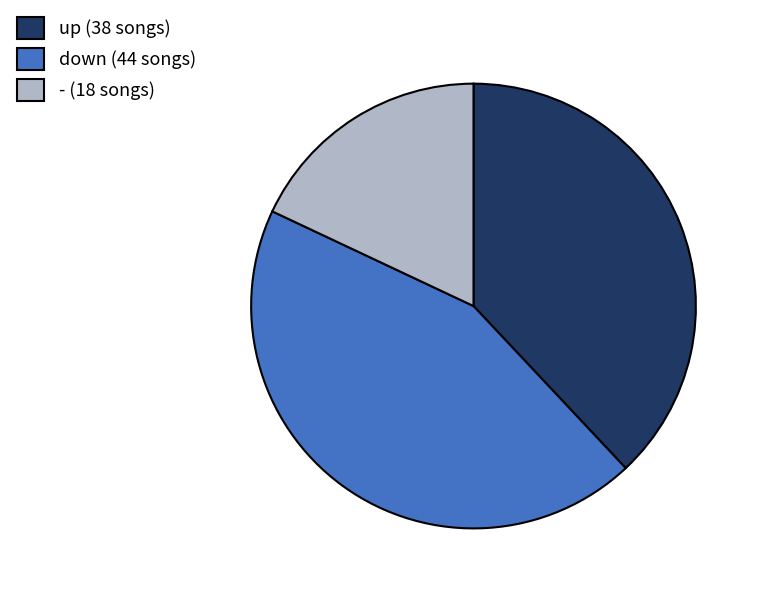

Is there a majority slice in this chart?

No